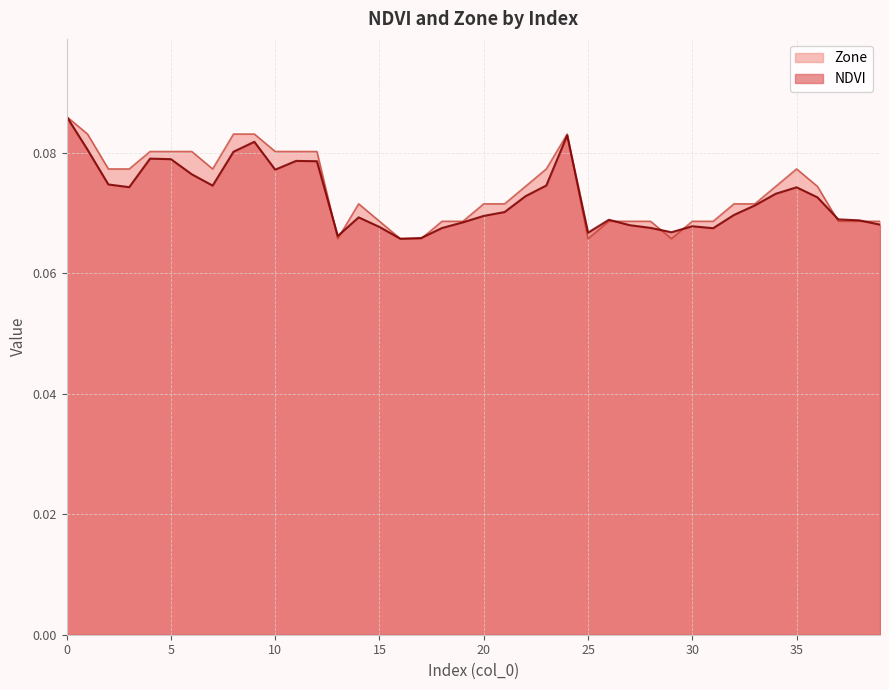

What is the value of the NDVI point at the 12th from the left?

0.1